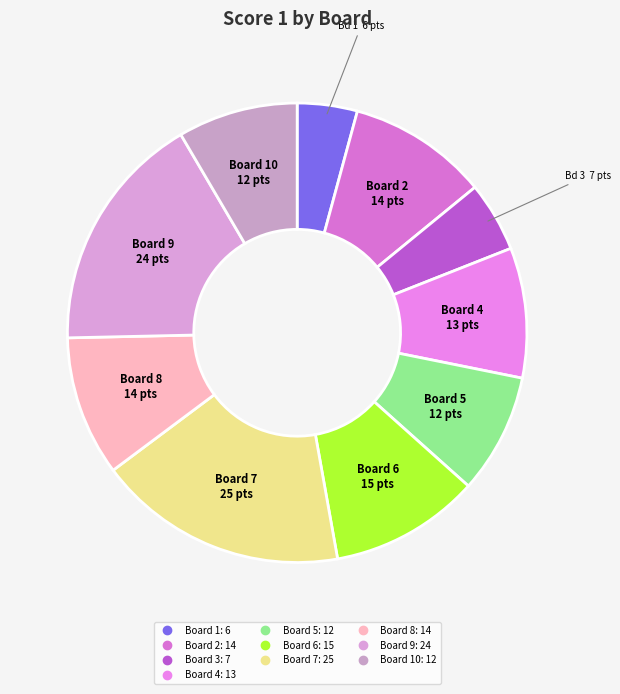

Is there a majority slice in this chart?

No